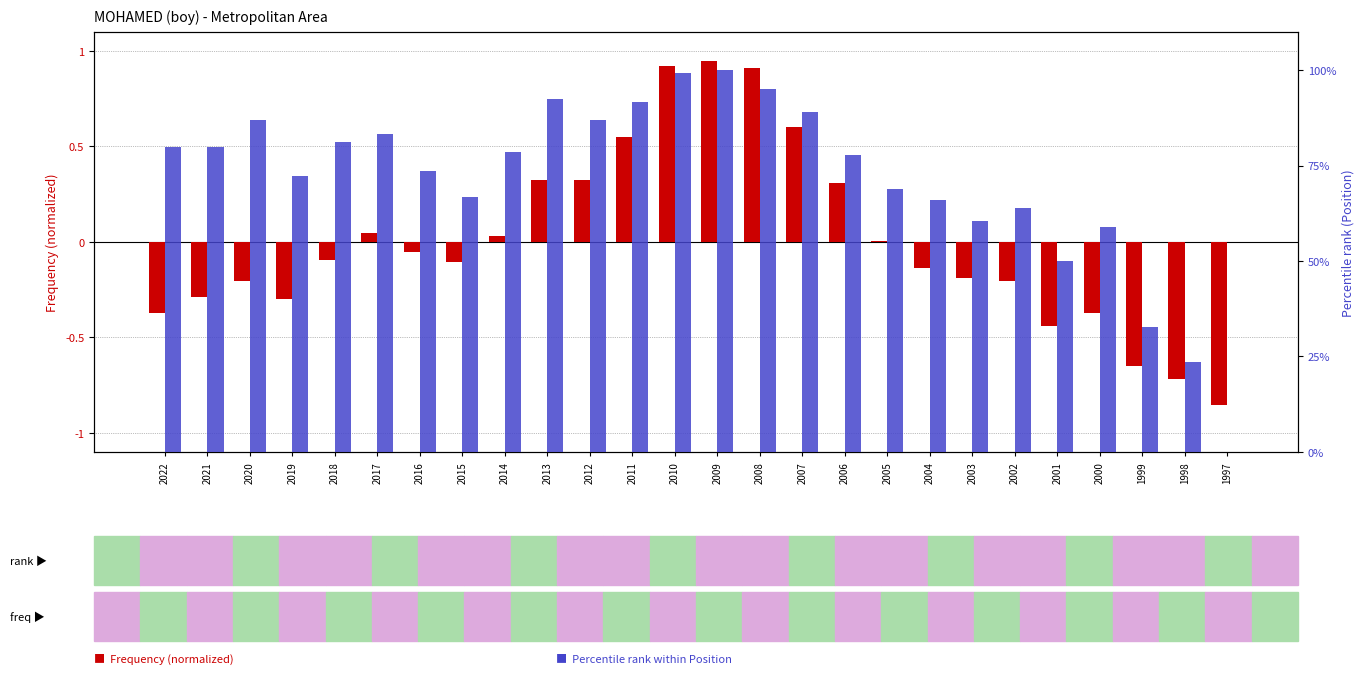

Reading right to left, list all the values displayed in this chart.

Frequency (normalized): 1997=-0.9	1998=-0.7	1999=-0.6	2000=-0.4	2001=-0.4	2002=-0.2	2003=-0.2	2004=-0.1	2005=0.0	2006=0.3	2007=0.6	2008=0.9	2009=0.9	2010=0.9	2011=0.5	2012=0.3	2013=0.3	2014=0.0	2015=-0.1	2016=-0.1	2017=0.0	2018=-0.1	2019=-0.3	2020=-0.2	2021=-0.3	2022=-0.4
Percentile rank (Position): 1997=0.0	1998=23.6	1999=32.6	2000=59.0	2001=50.0	2002=63.9	2003=60.4	2004=66.0	2005=68.8	2006=77.8	2007=88.9	2008=95.1	2009=100.0	2010=99.3	2011=91.7	2012=86.8	2013=92.4	2014=78.5	2015=66.7	2016=73.6	2017=83.3	2018=81.2	2019=72.2	2020=86.8	2021=79.9	2022=79.9